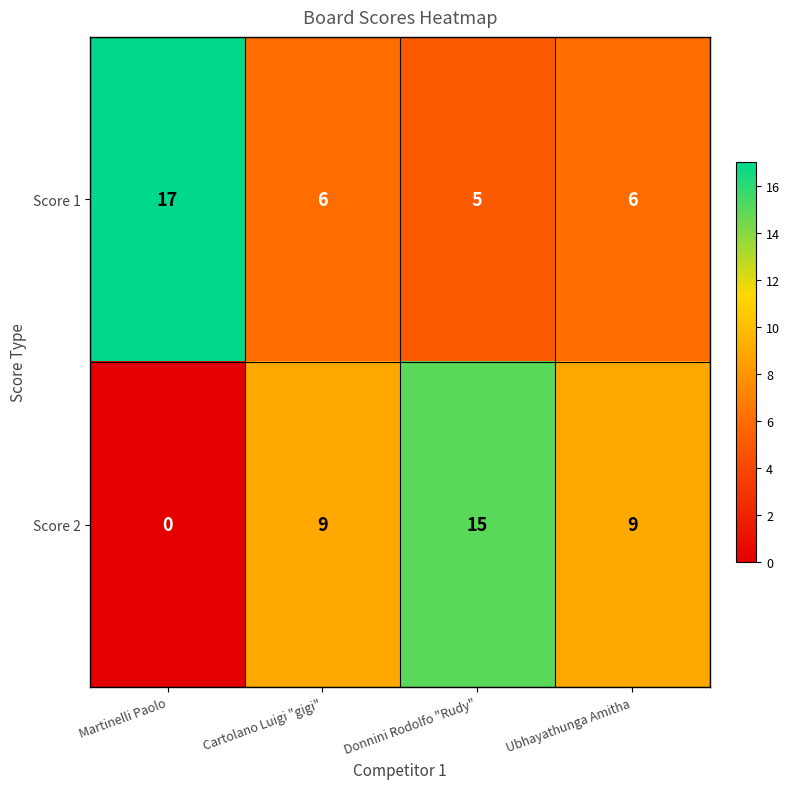

What is the approximate value of Score 1 at Ubhayathunga Amitha, to the nearest 5?

5